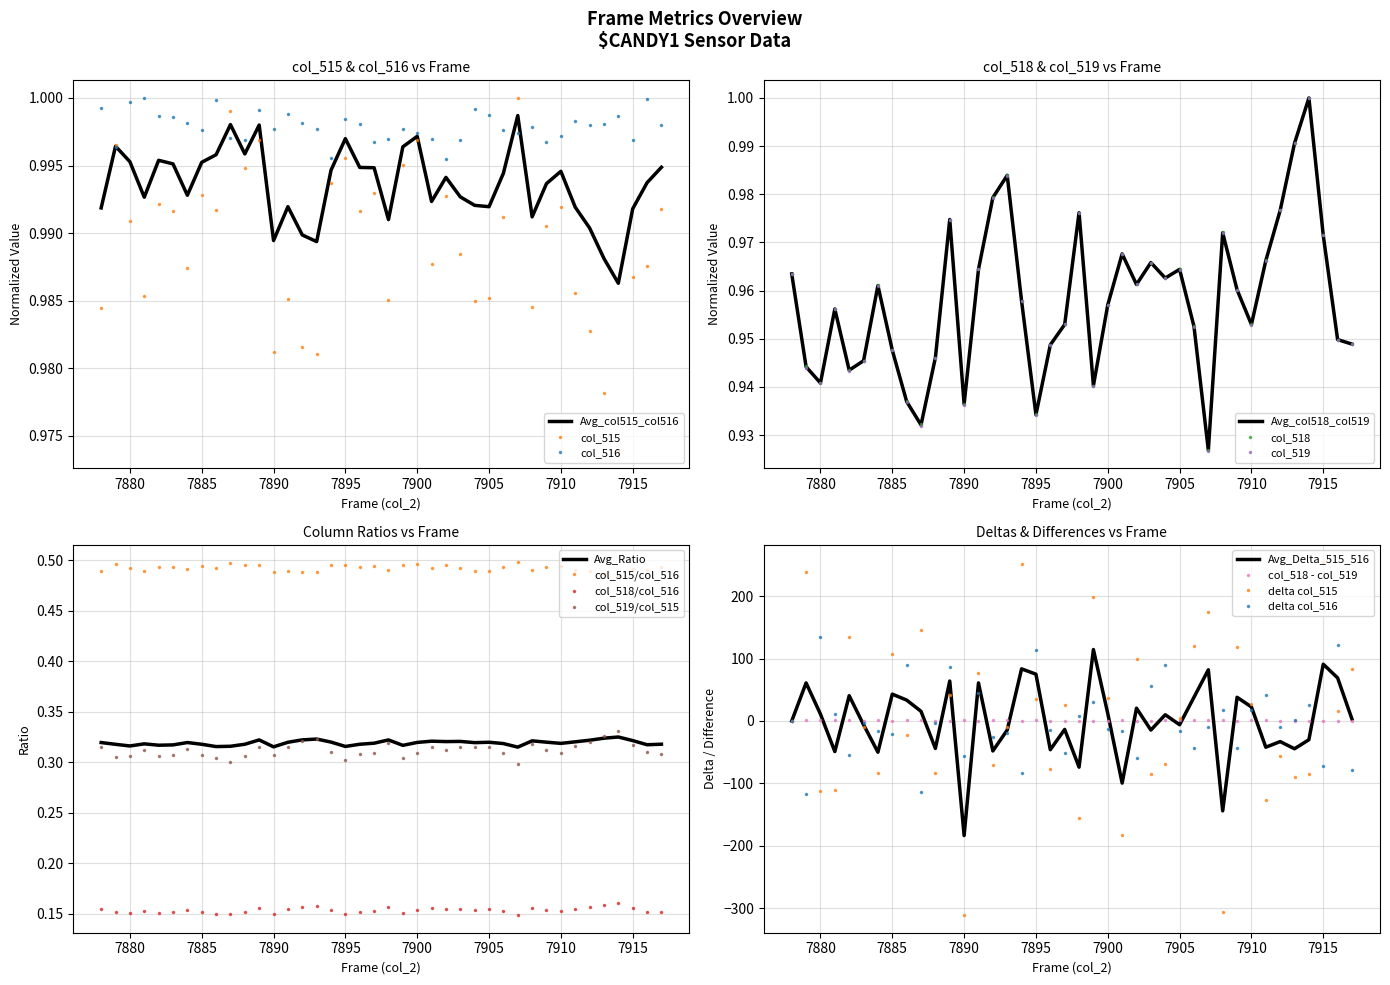

Where is col_519 nearest to the value 0?

7907